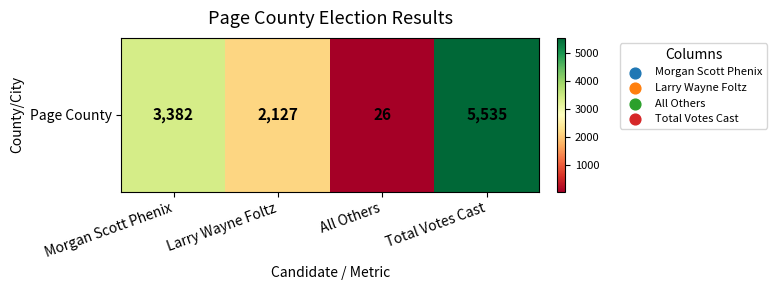

At which label does the data first exceed 3382?

Total Votes Cast